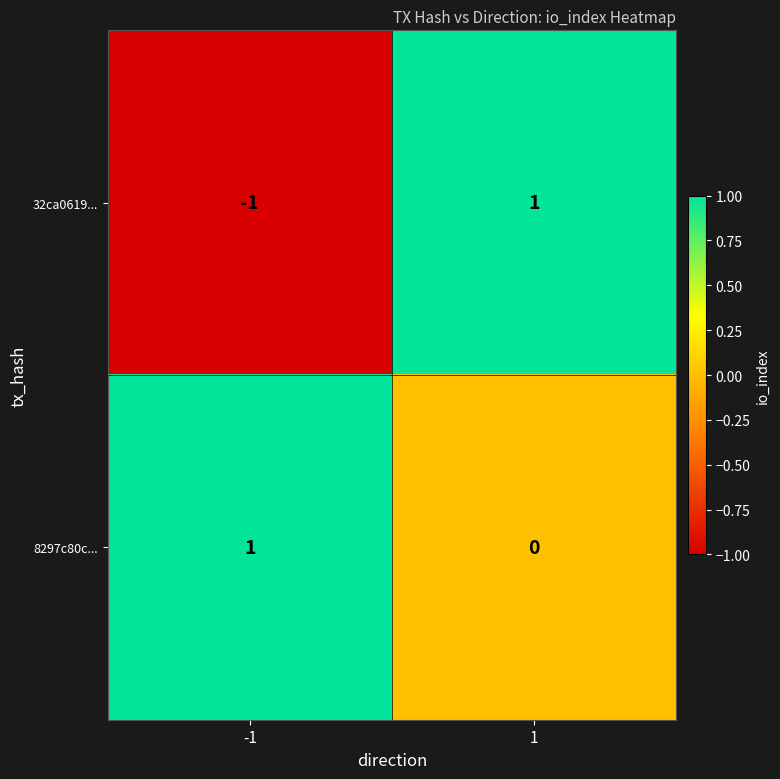

Rank the series by their average value, from lowest to highest.

32ca0619..., 8297c80c...